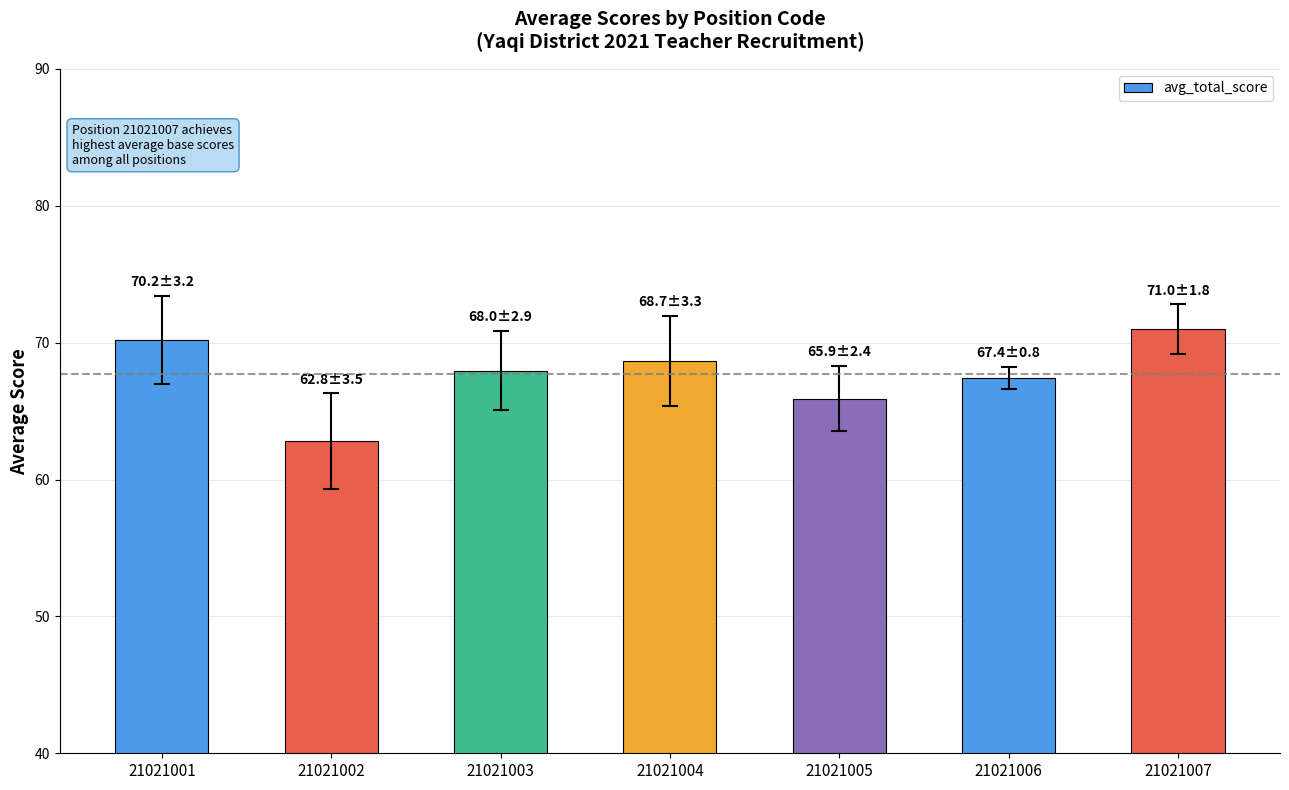

What is the value of the 3rd bar from the left?

68.0